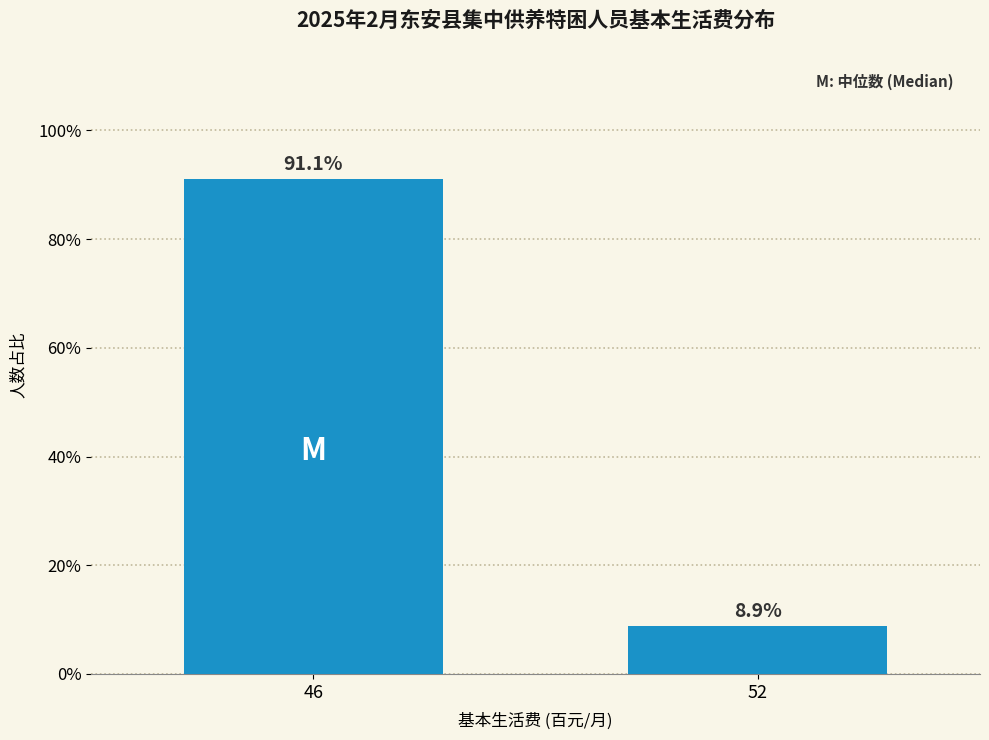

Reading right to left, what are all the values shown in this chart?

52=8.9	46=91.1